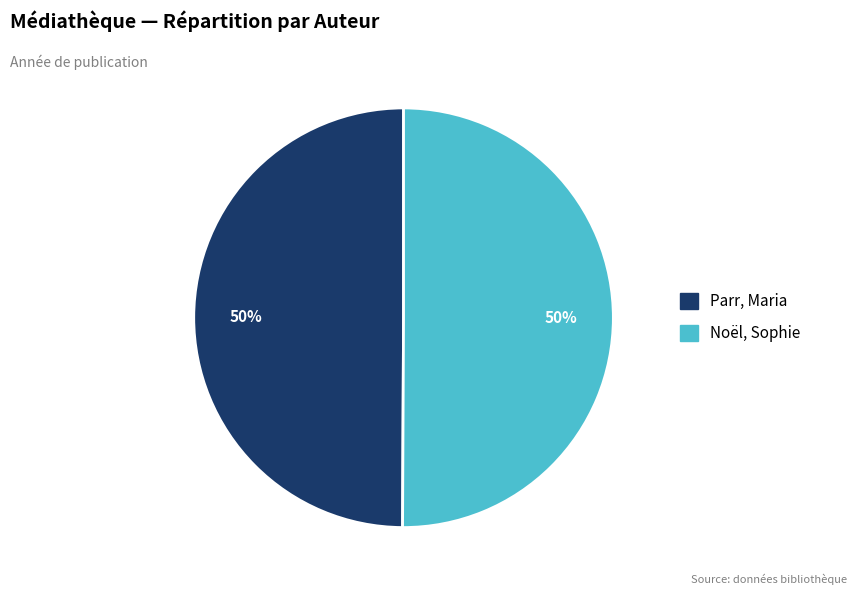

What is the ratio of the value at Noël, Sophie to the value at Parr, Maria?

1.0